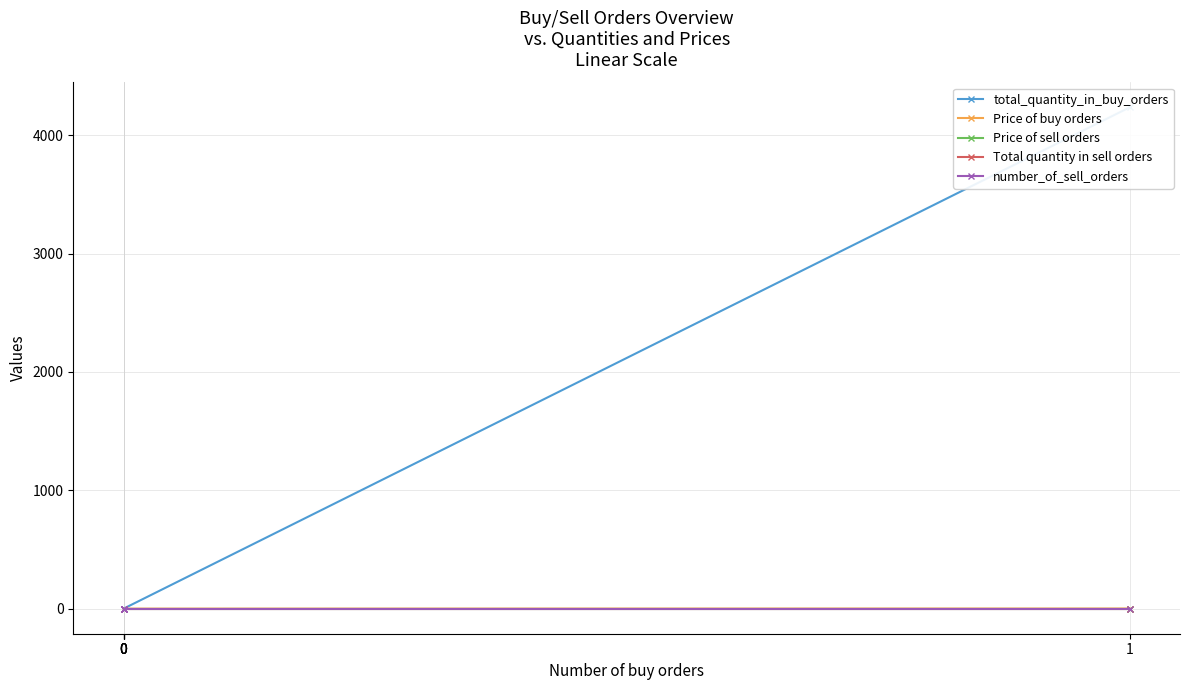

At which label is Total quantity in sell orders closest to 0?

1